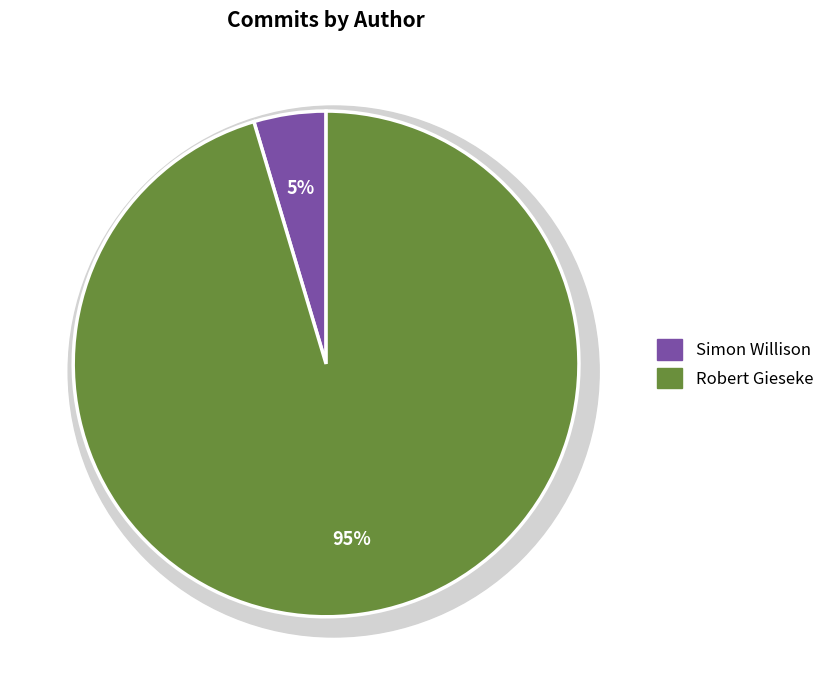

What is the total percentage of Robert Gieseke and Simon Willison?

100.0%